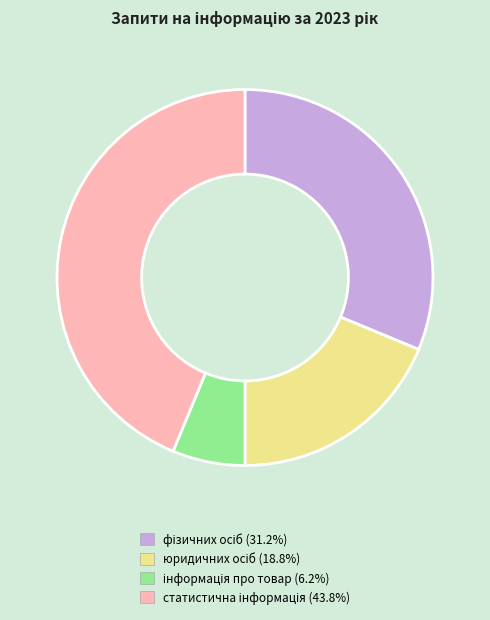

How many slices are in this pie chart?

4